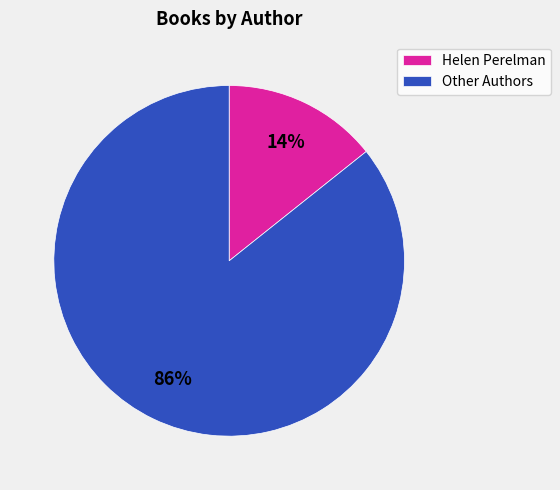

Rank the categories by value from lowest to highest.

Helen Perelman, Other Authors